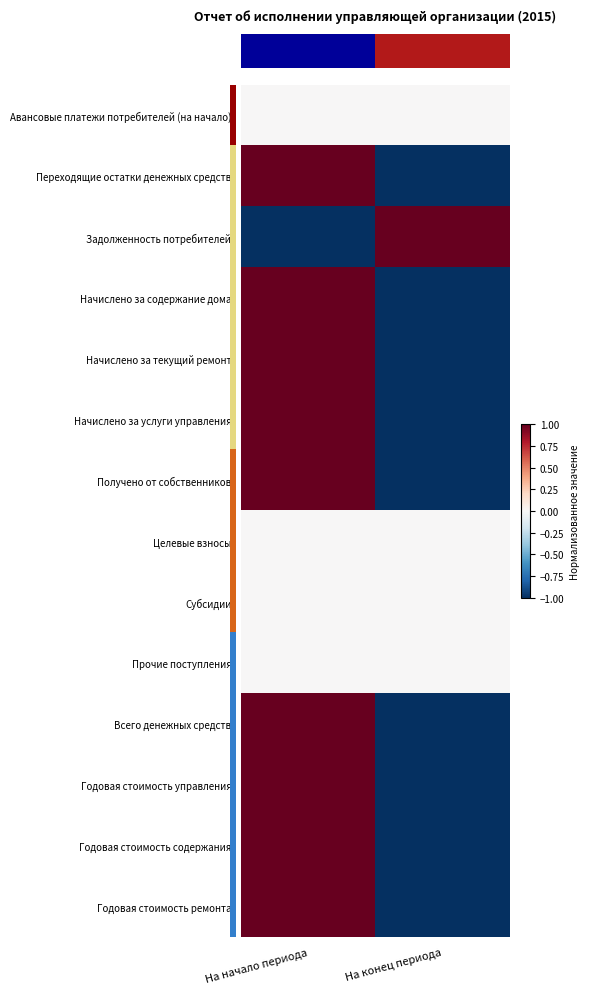

What is the difference between the highest and lowest values at На конец периода?

2